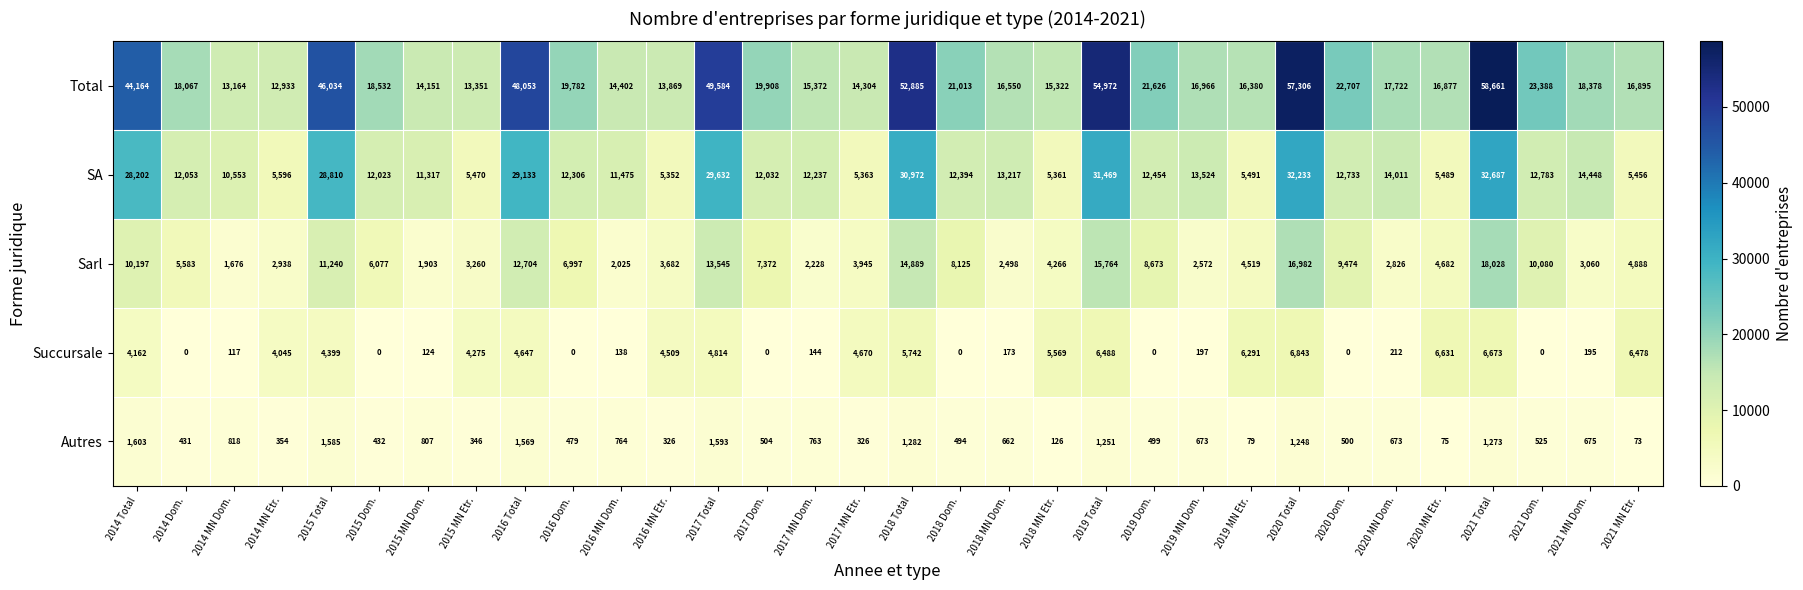

What is the sum of all Sarl values?

226698